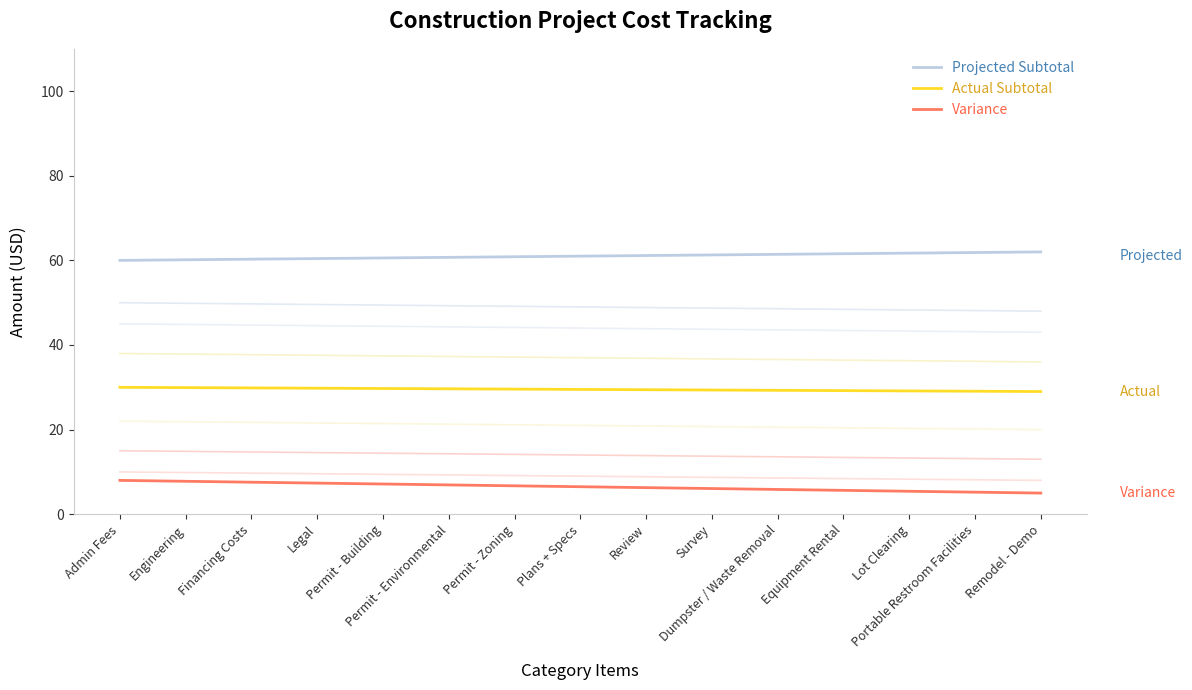

True or false: Projected Subtotal has more than 2 interior local peaks.

False